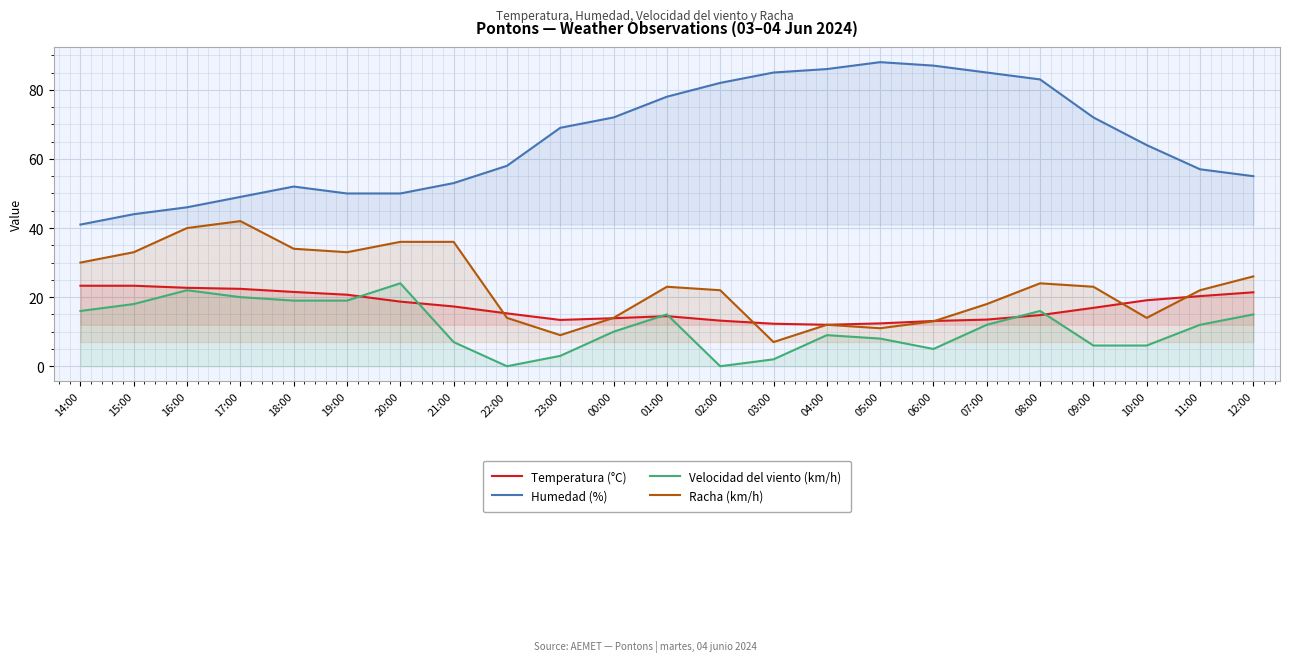

What is the approximate value of Temperatura (°C) at 21:00?

17.3